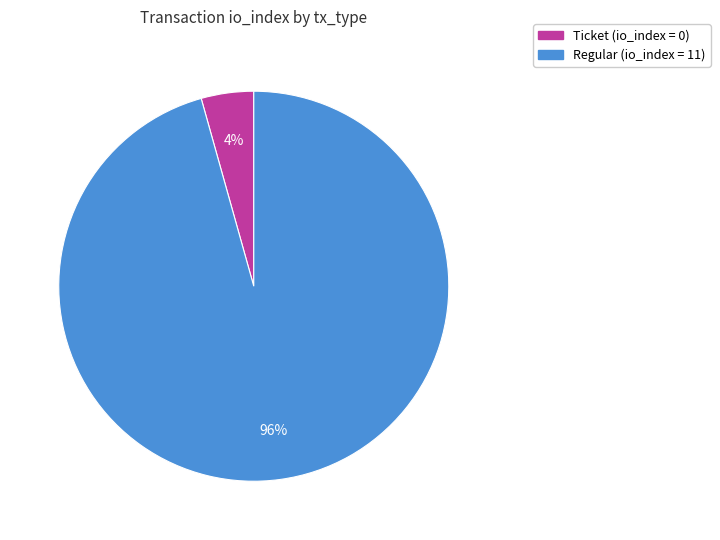

Is there a majority slice in this chart?

Yes